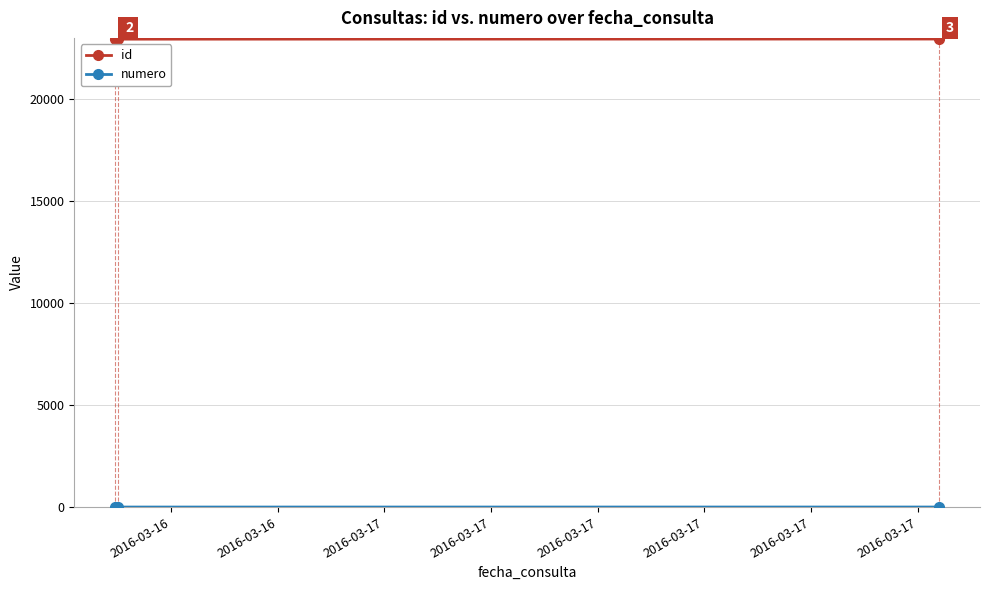

Is this an area chart (filled region under the line)?

No